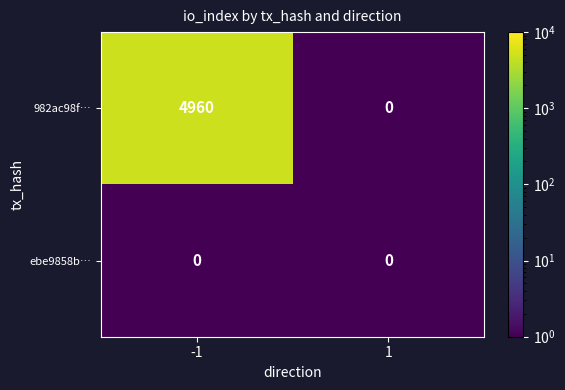

What is the smallest value displayed?

0